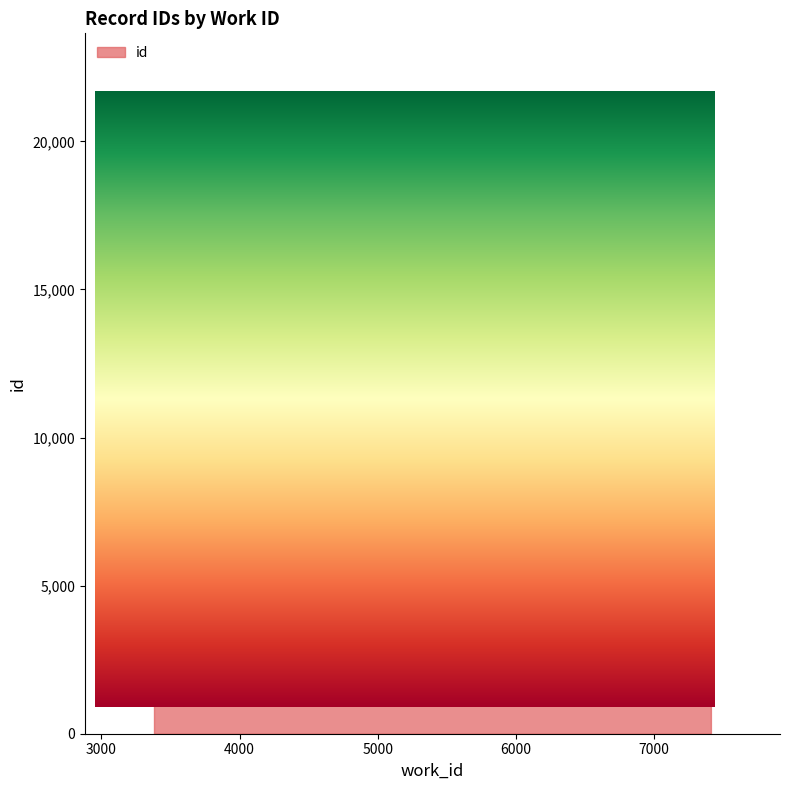

How many series are shown in this chart?

1